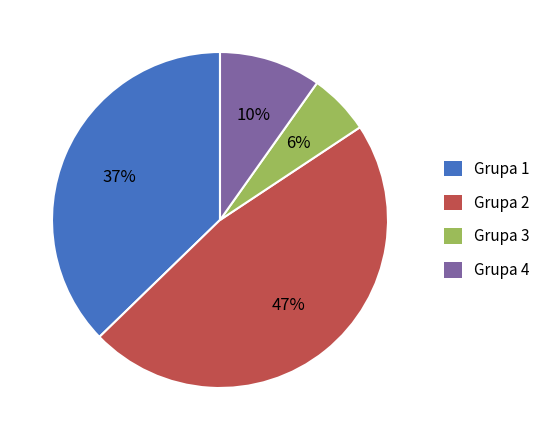

What percentage is the Grupa 1 slice, to the nearest percent?

37%